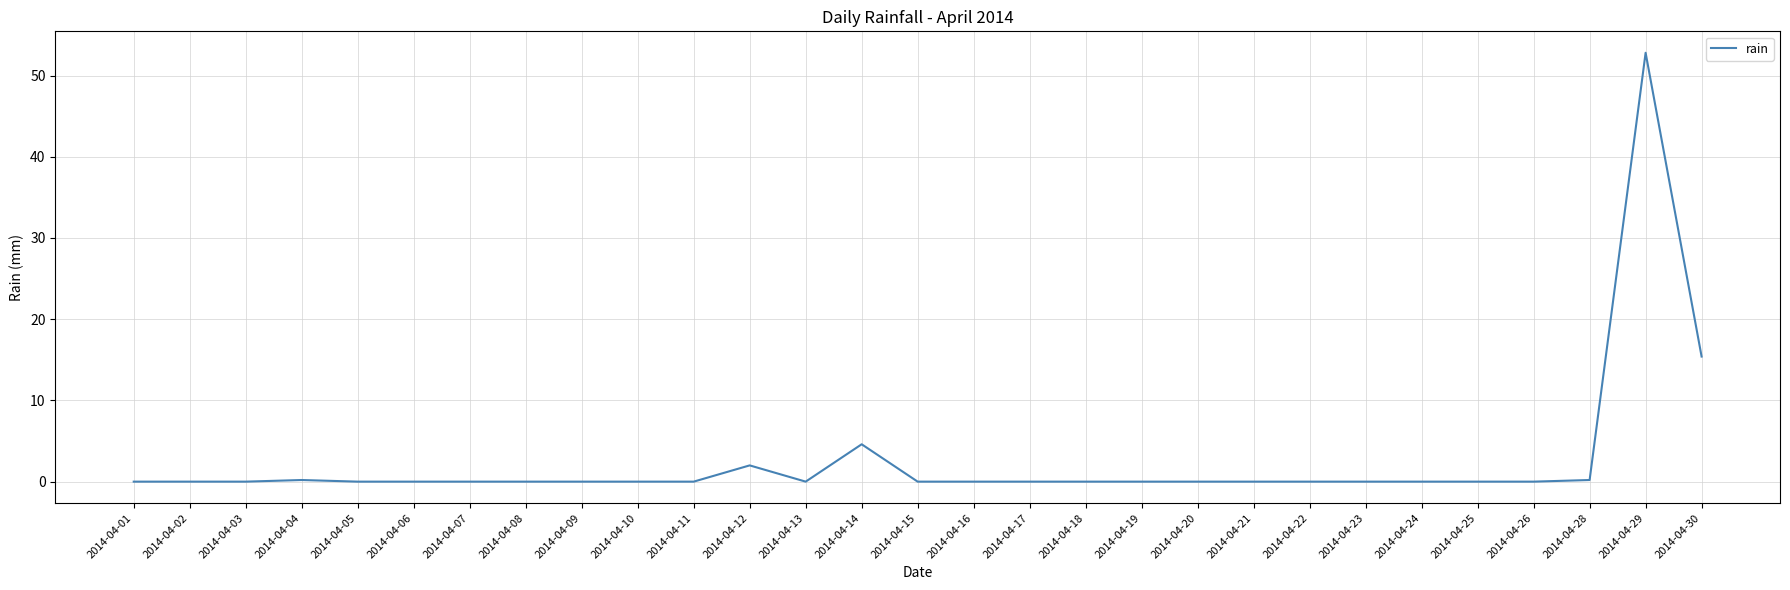

How many lines are shown in the chart?

1